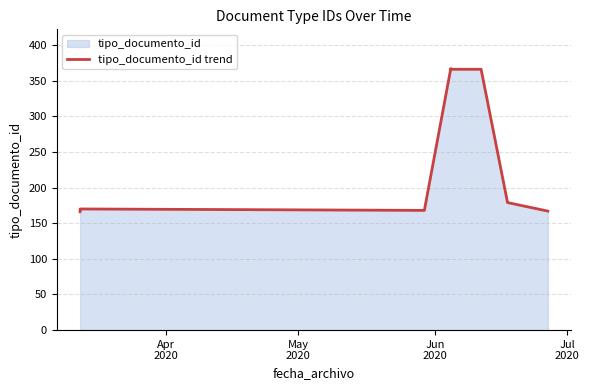

What is the difference between the maximum and minimum values?

201